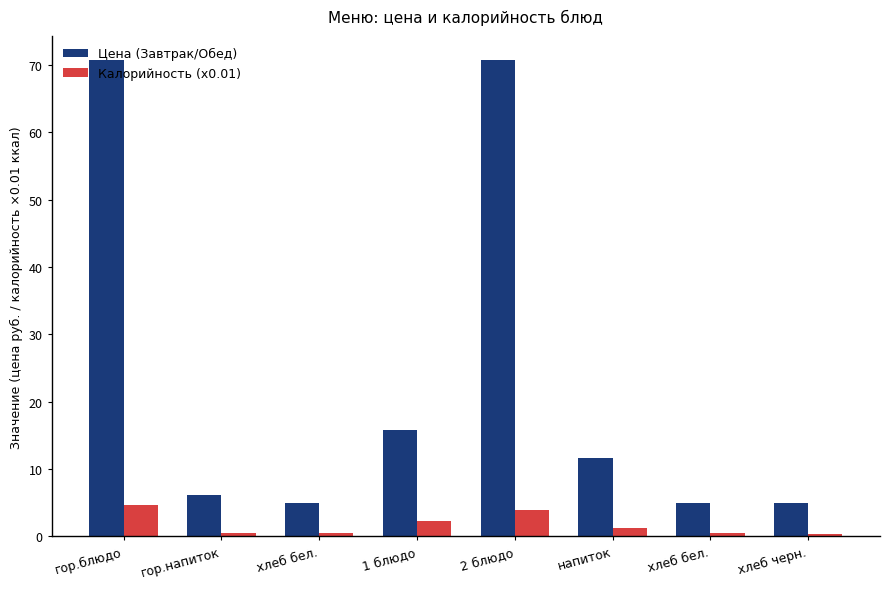

Which has a higher value, гор.напиток or гор.блюдо?

гор.блюдо